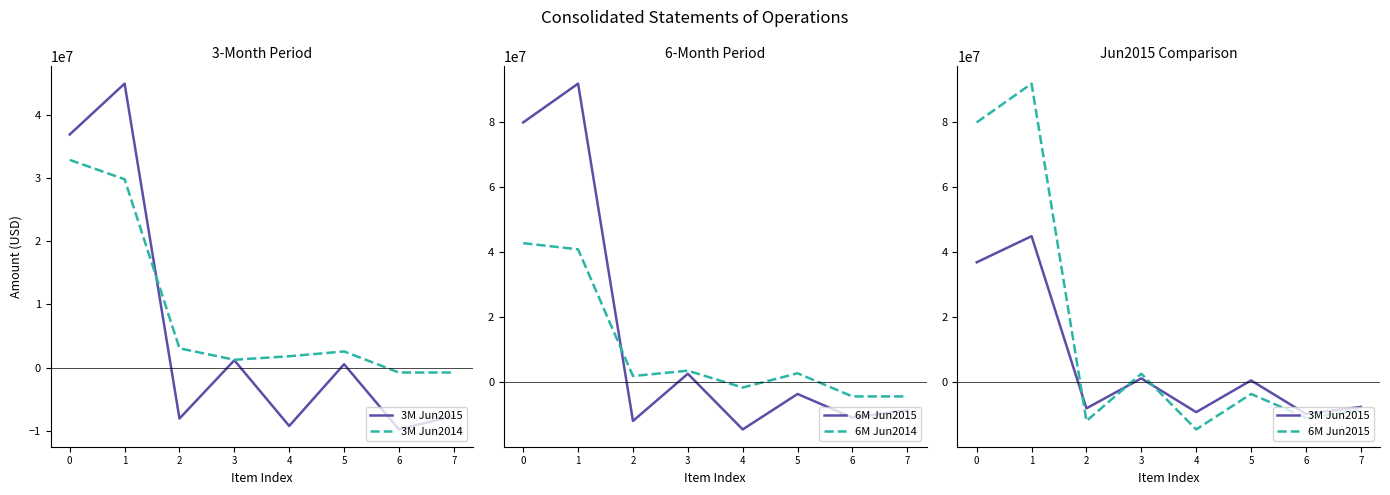

What is the difference between the maximum and minimum values in the 6M Jun2015 series?

106452130